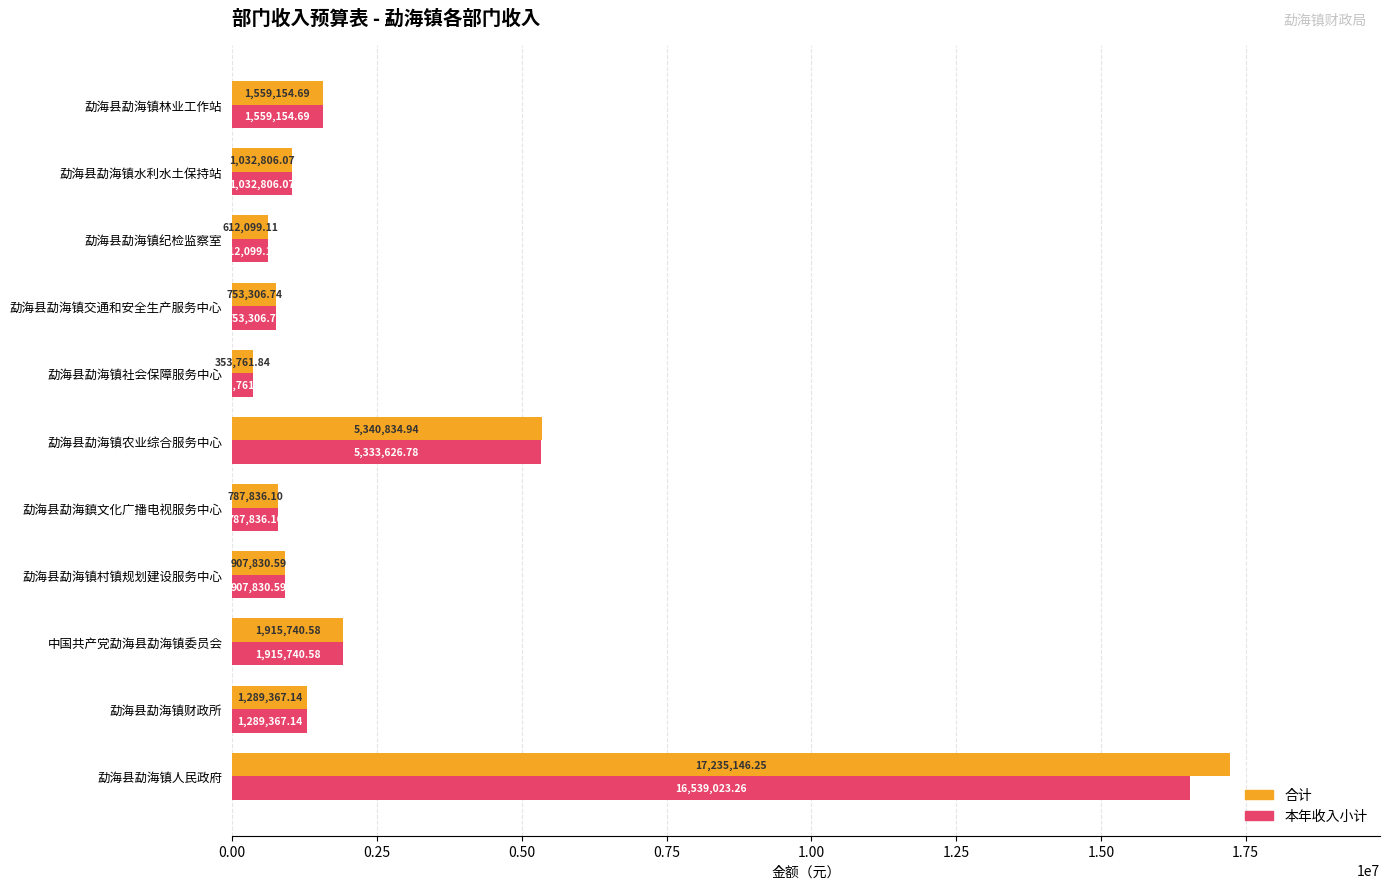

Which series has the widest spread of values?

合计